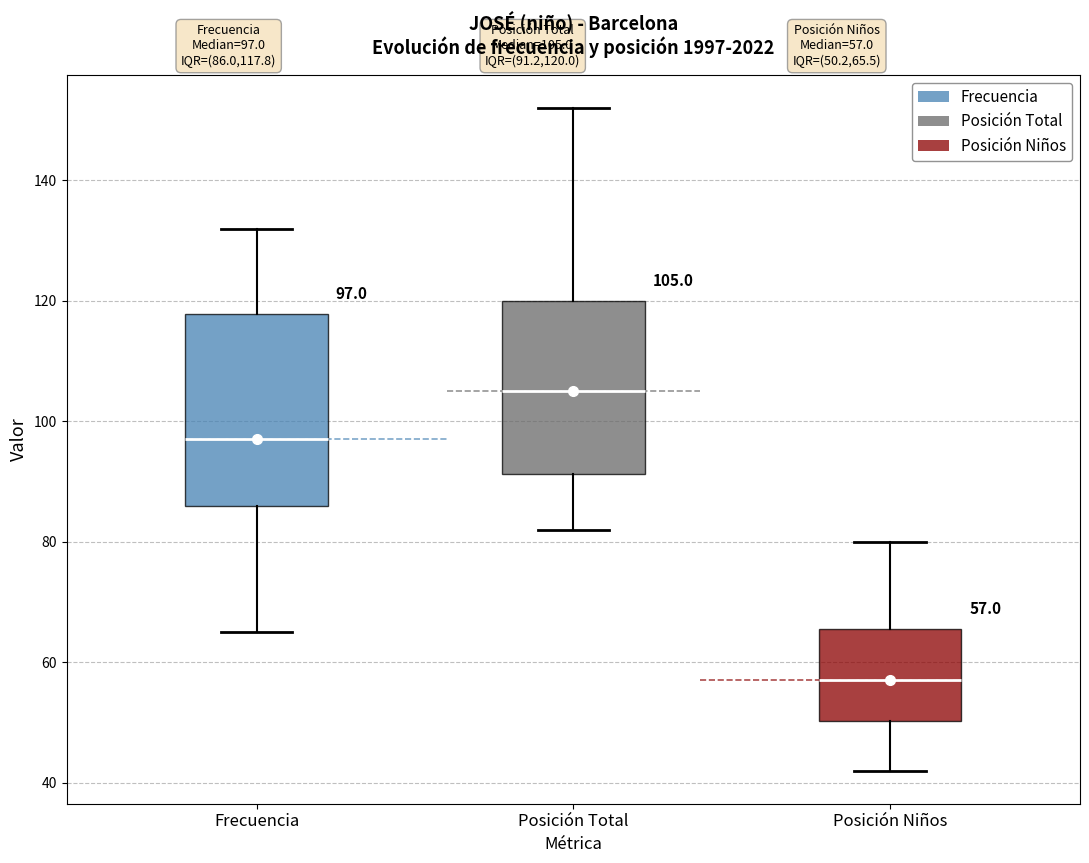

Which box is the tallest, from its lower edge to its upper edge?

Frecuencia